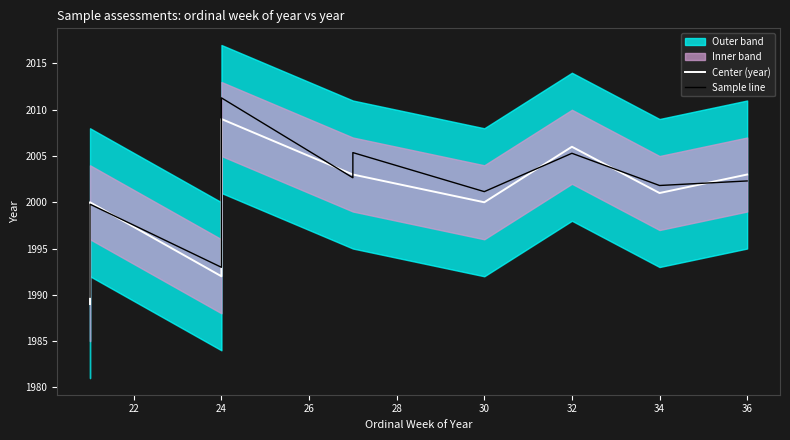

Which has a higher value, 32 or 24?

32